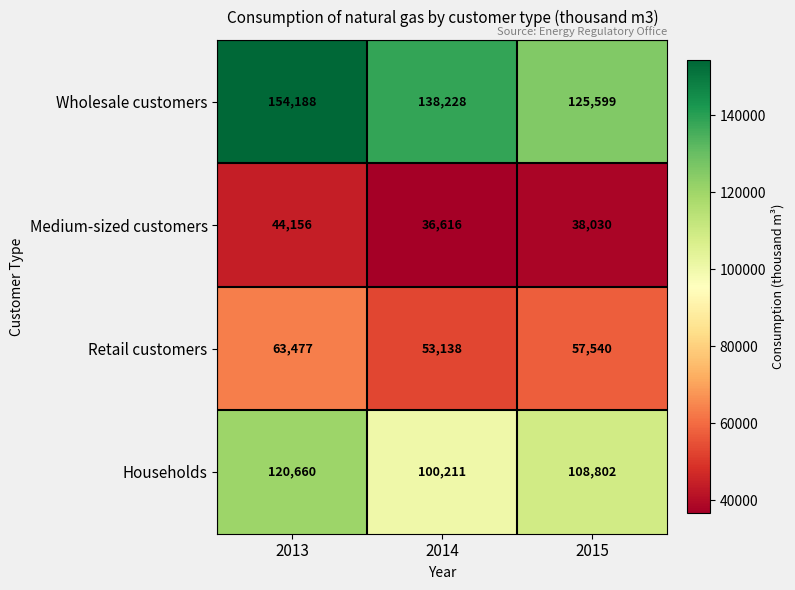

Count the number of categories in the chart.

3